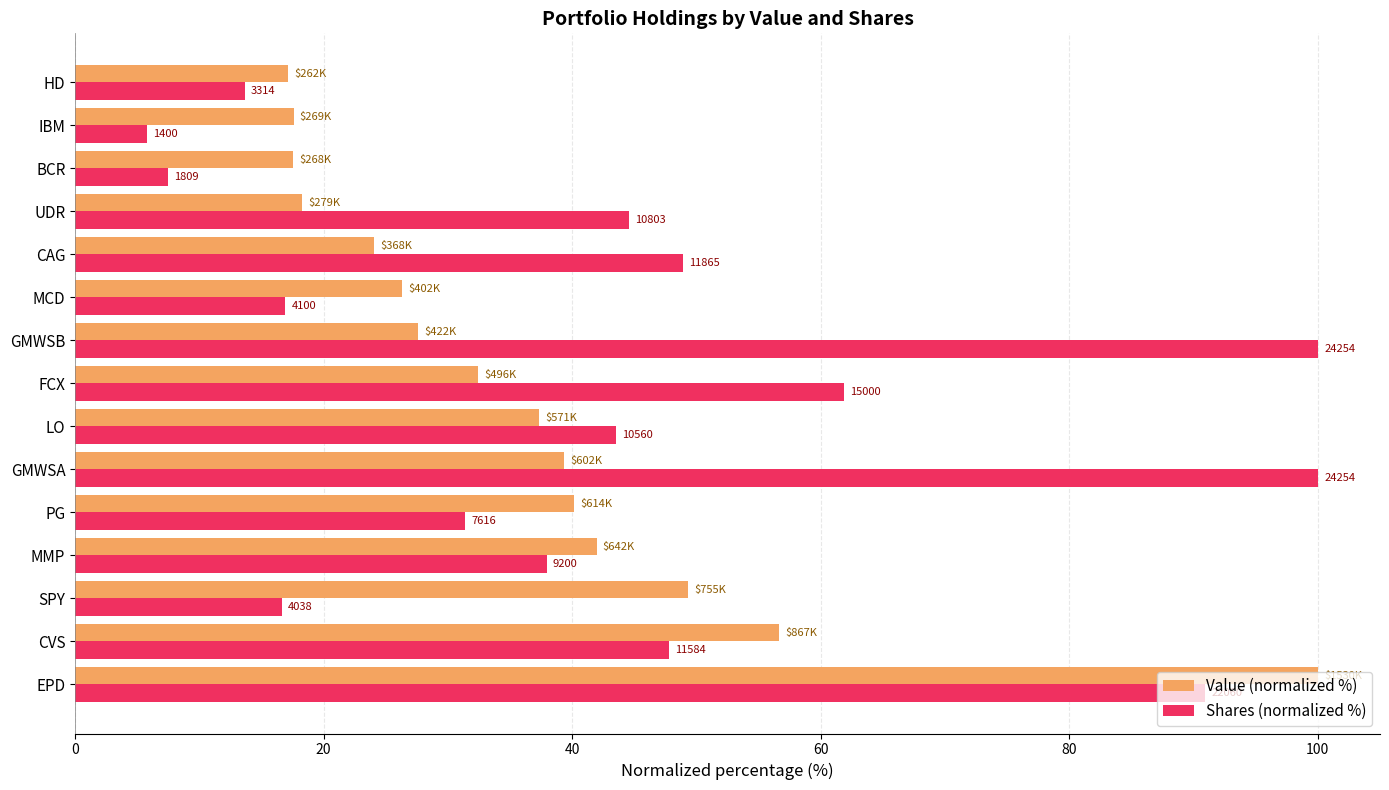

What are all the series names shown in the legend?

Value (normalized %), Shares (normalized %)